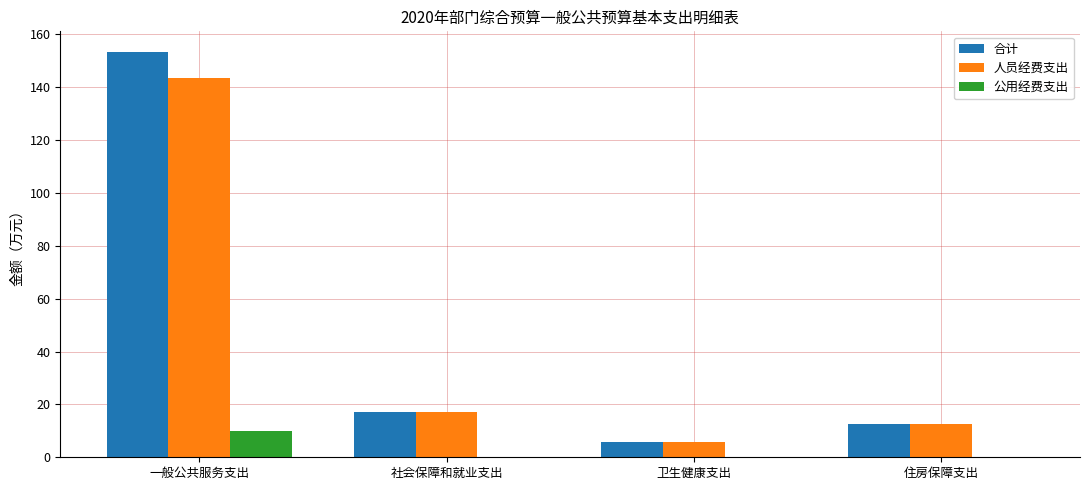

What is the sum of all 合计 values?

189.3